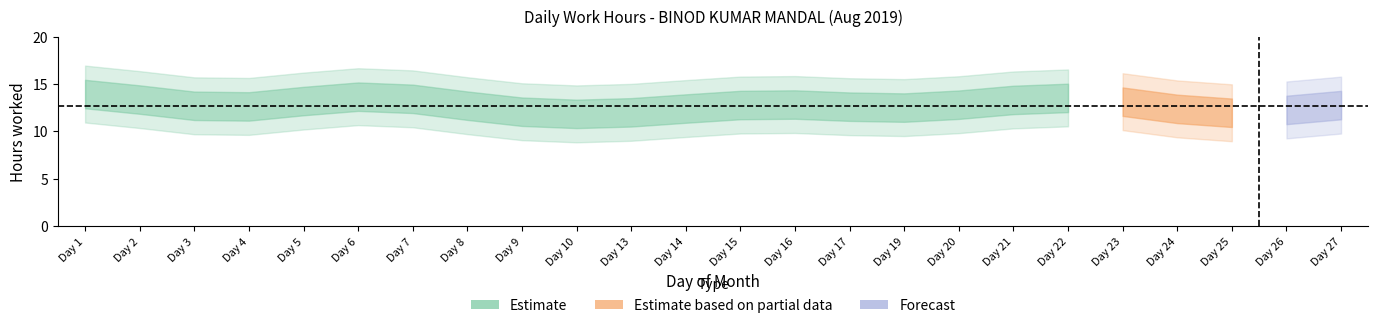

How many points are lower than both their immediate neighbors (excluding endpoints)?

5